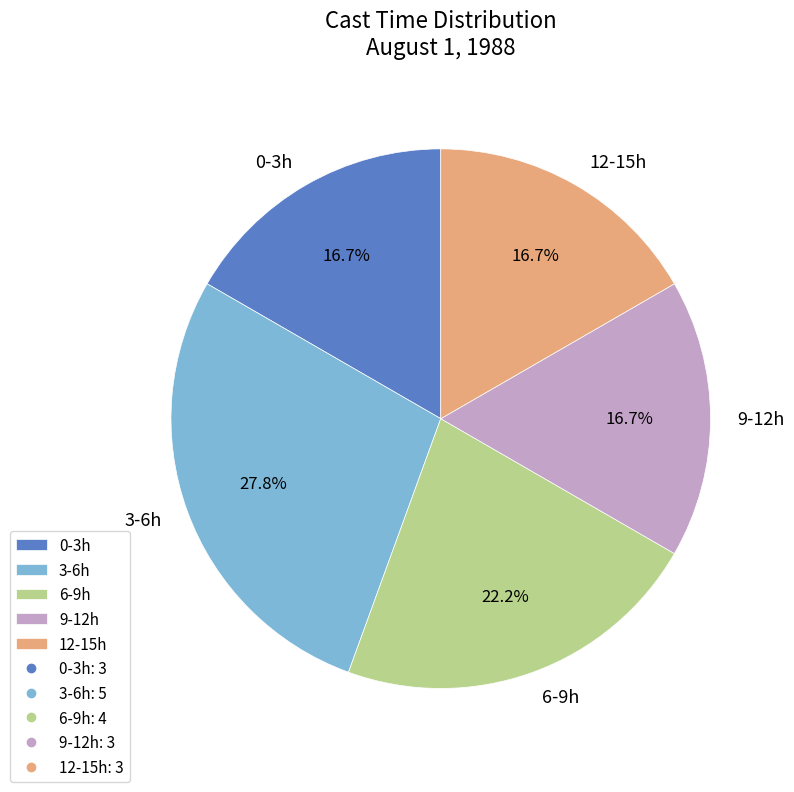

Which category has the biggest portion of the pie?

3-6h